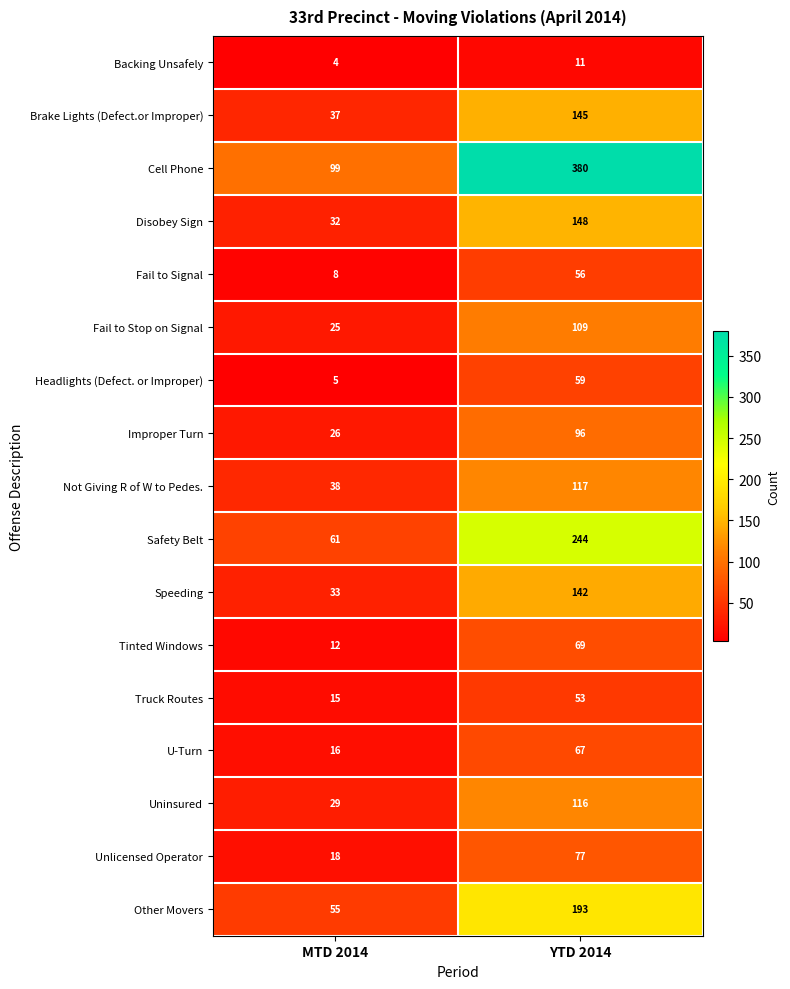

At MTD 2014, list the series in order from smallest to largest.

Backing Unsafely, Headlights (Defect. or Improper), Fail to Signal, Tinted Windows, Truck Routes, U-Turn, Unlicensed Operator, Fail to Stop on Signal, Improper Turn, Uninsured, Disobey Sign, Speeding, Brake Lights (Defect.or Improper), Not Giving R of W to Pedes., Other Movers, Safety Belt, Cell Phone